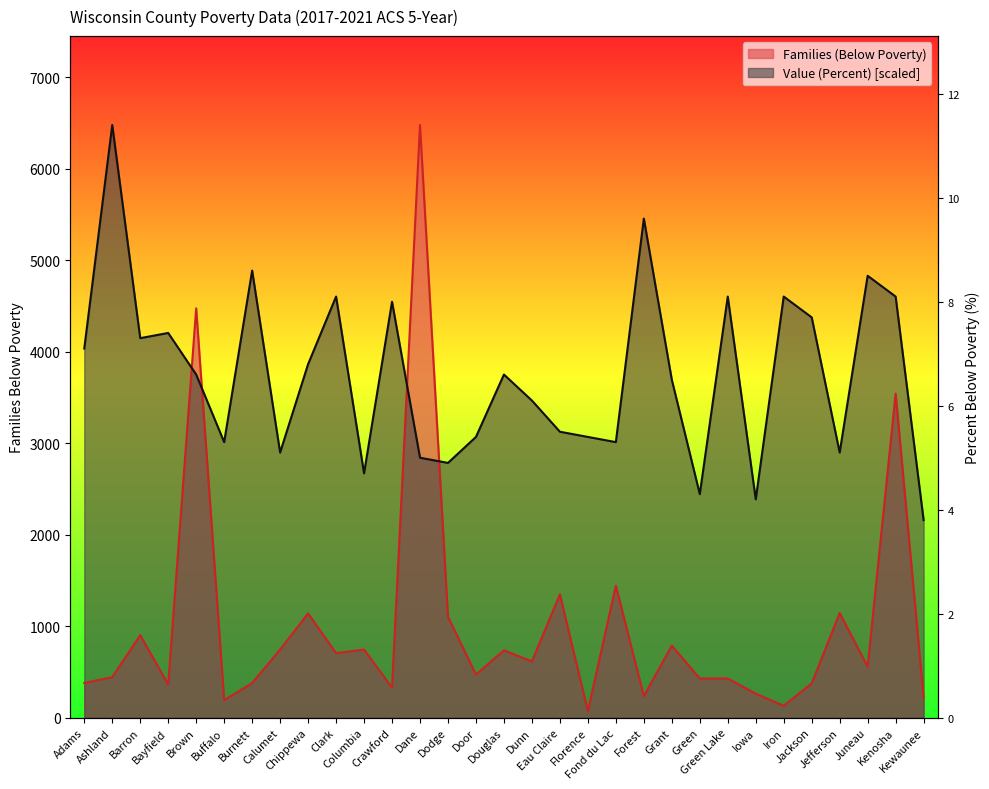

Reading right to left, extract all data points from this chart.

Families (Below Poverty): 218.0	3540.0	558.0	1143.0	374.0	130.0	262.0	428.0	428.0	787.0	235.0	1441.0	72.0	1347.0	615.0	736.0	471.0	1103.0	6476.0	328.0	744.0	705.0	1139.0	744.0	378.0	191.0	4473.0	362.0	901.0	442.0	379.0
Value (Percent): 2158.7	4601.4	4828.6	2897.2	4374.1	4601.4	2385.9	4601.4	2442.7	3692.5	5453.5	3010.8	3067.6	3124.4	3465.2	3749.3	3067.6	2783.5	2840.4	4544.6	2669.9	4601.4	3862.9	2897.2	4885.4	3010.8	3749.3	4203.7	4146.9	6476.0	4033.3